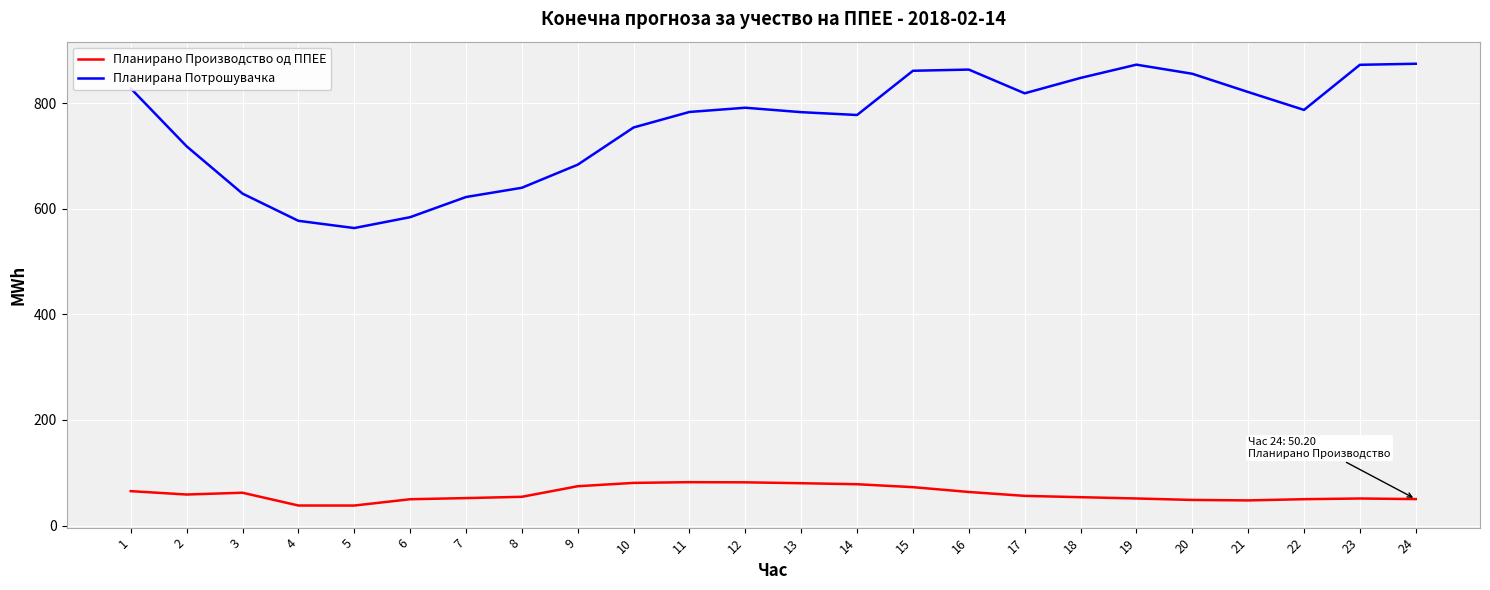

What is the maximum value for Планирано Производство од ППЕЕ?

82.2